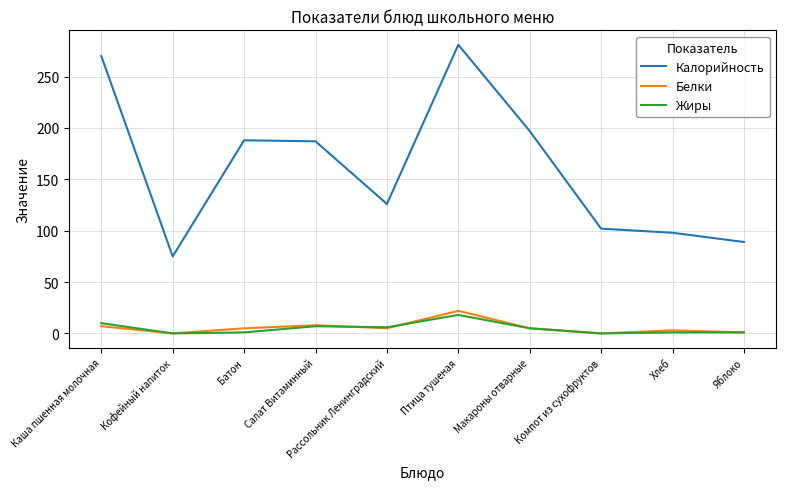

What is the difference between the highest and lowest values at Компот из сухофруктов?

102